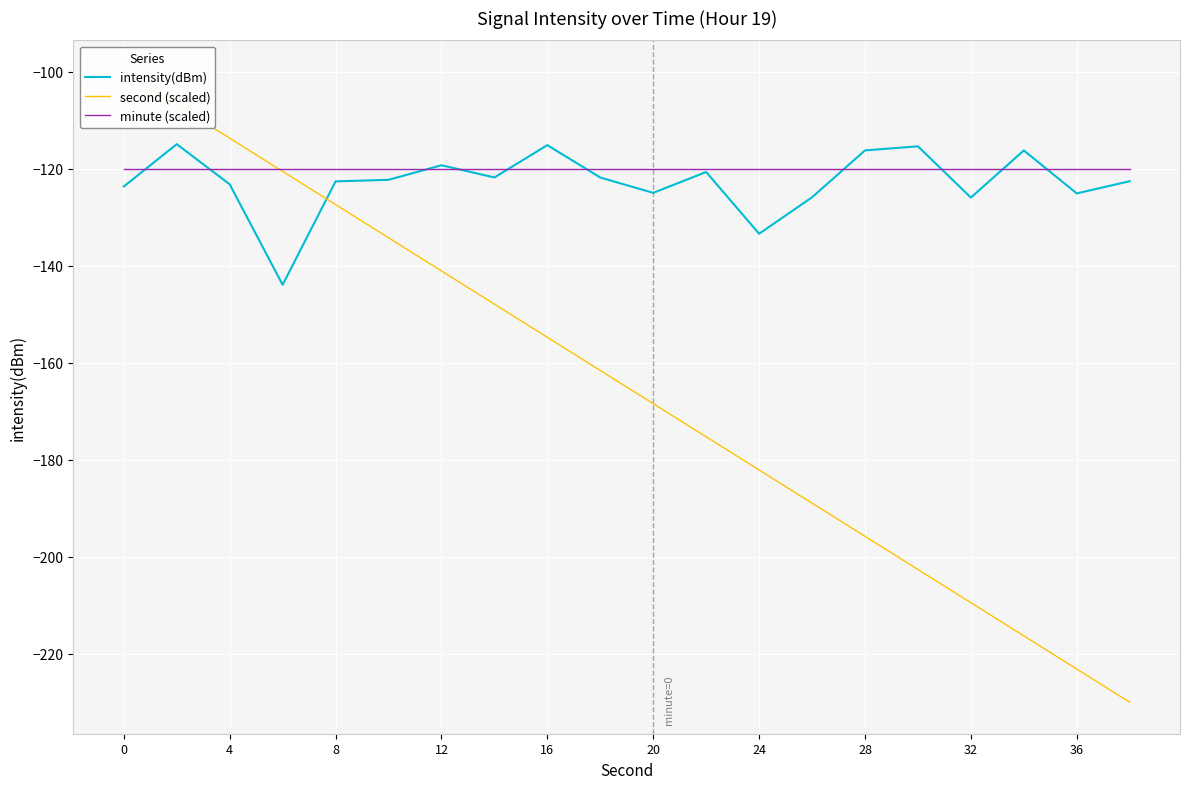

The value of minute (scaled) at 36 is -65.2. True or false?

False